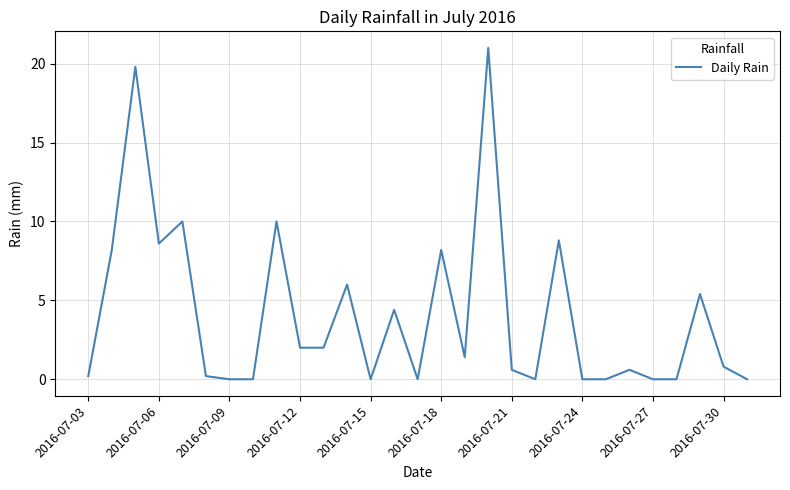

Reading left to right, list all the values displayed in this chart.

0.2	8.2	19.8	8.6	10.0	0.2	0.0	0.0	10.0	2.0	2.0	6.0	0.0	4.4	0.0	8.2	1.4	21.0	0.6	0.0	8.8	0.0	0.0	0.6	0.0	0.0	5.4	0.8	0.0